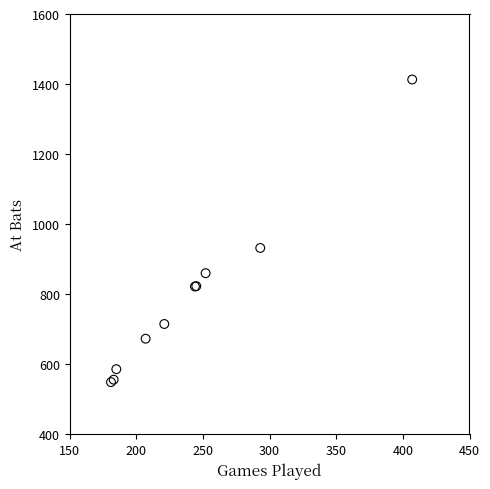

What Y value in the scatter plot is closest to 981?

932